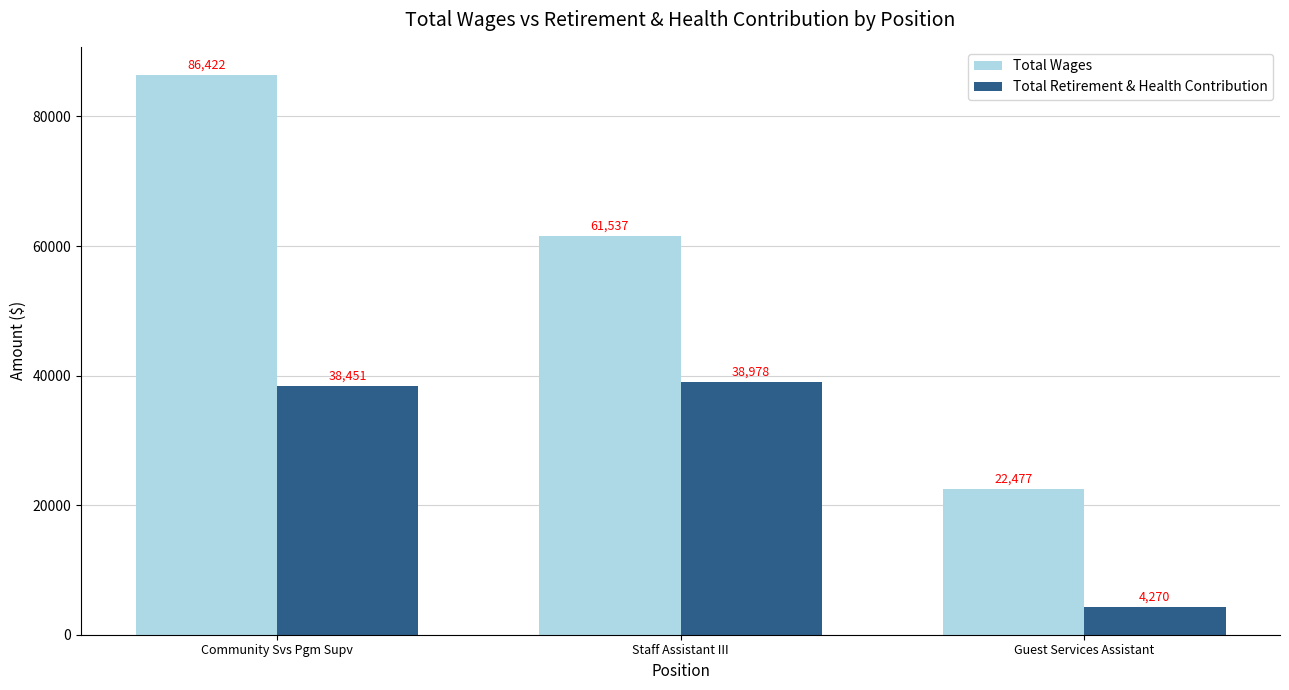

List the series in order of their peak value, highest first.

Total Wages, Total Retirement & Health Contribution